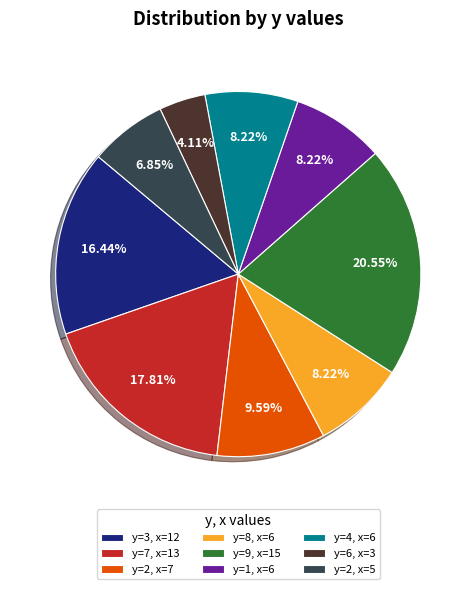

Is the sum of y=2, x=7 and y=6, x=3 greater than half?

No